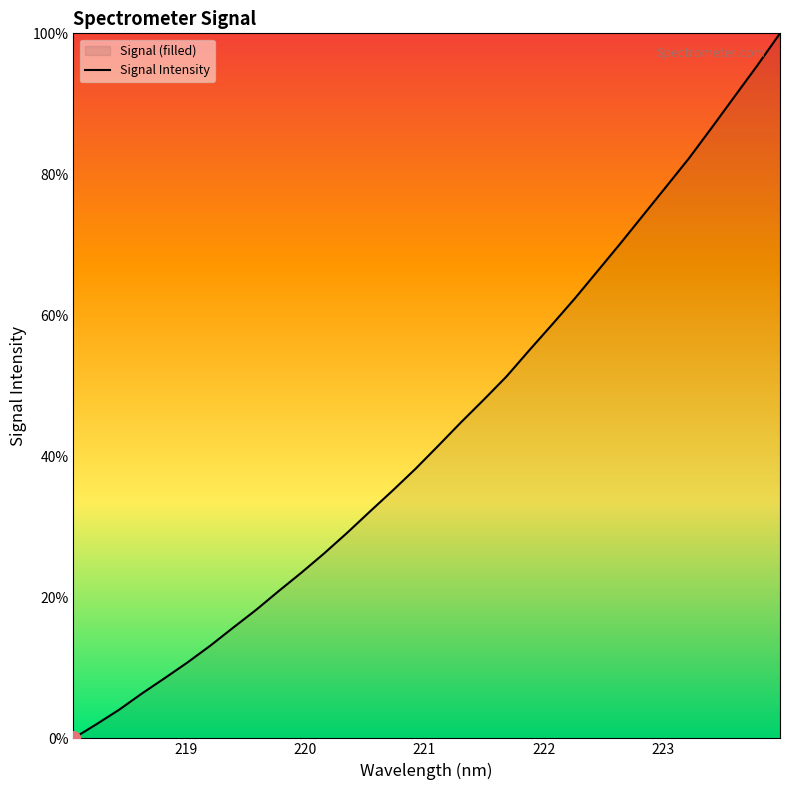

What is the value of the 9th point from the left?

18.2